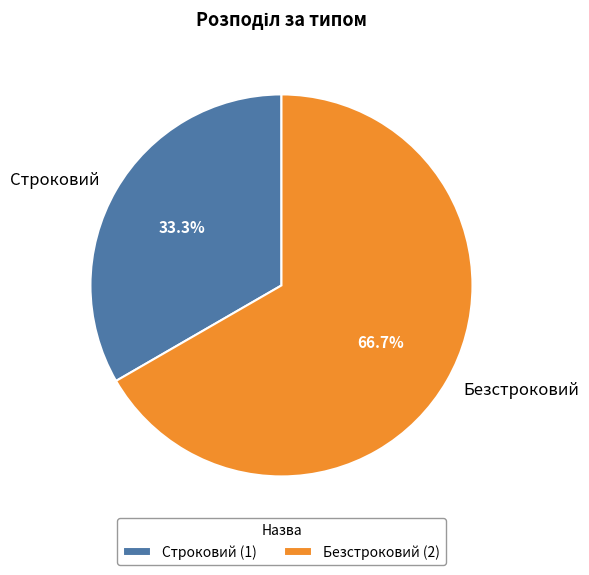

To the nearest percent, what percentage of the pie is Строковий?

33%